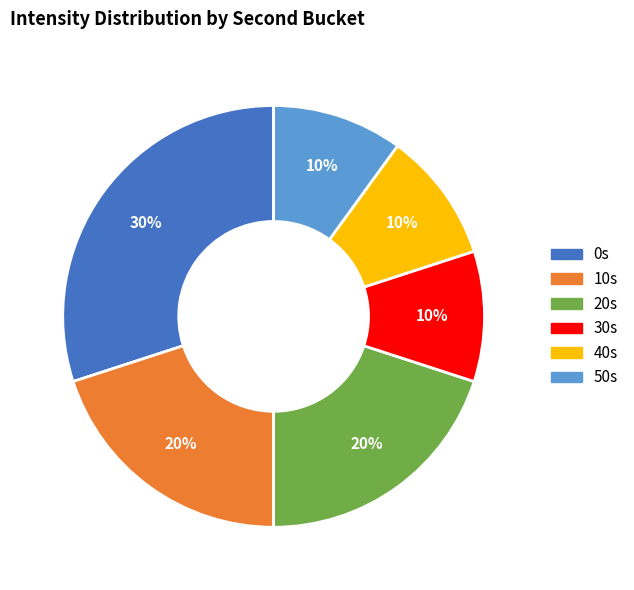

Count the number of slices in the pie.

6